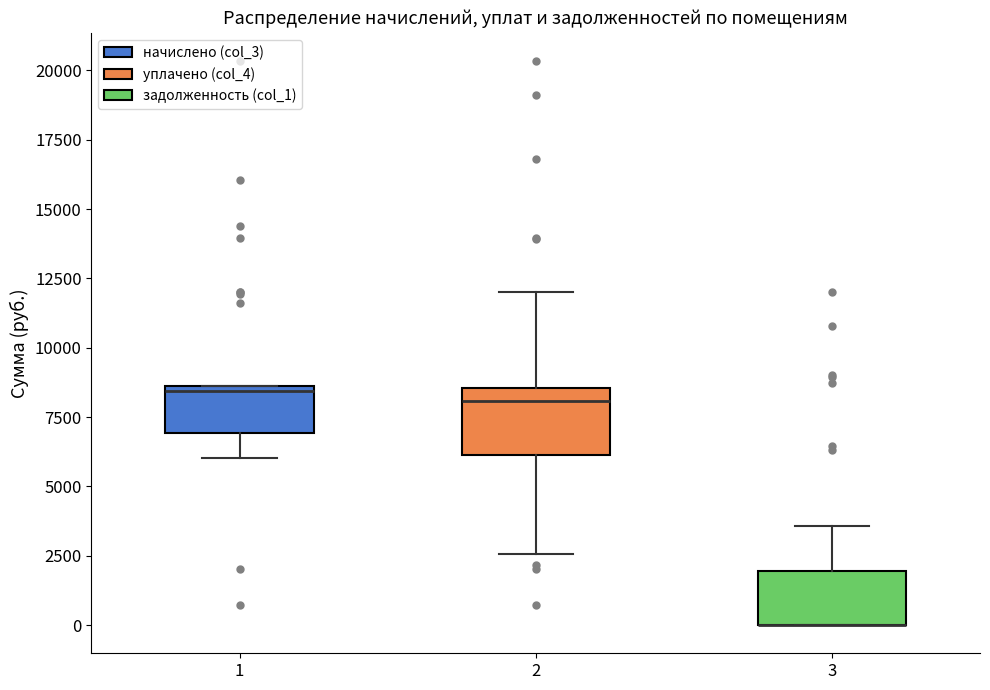

Reading left to right, transcribe this box plot: for each box, give where its median line is, the range the box spans, and where its two whiskers end, as read against the y-axis. The values are not printed on the chart, so give them approximately, as read against the axis.

1: median 8500 (just below the box's upper edge), box 7000 to 8500, whiskers 6000 to 8500
2: median 8000, box 6000 to 8500, whiskers 2500 to 12000
3: median 0 (drawn on the box's lower edge), box 0 to 2000, whiskers 0 to 3500